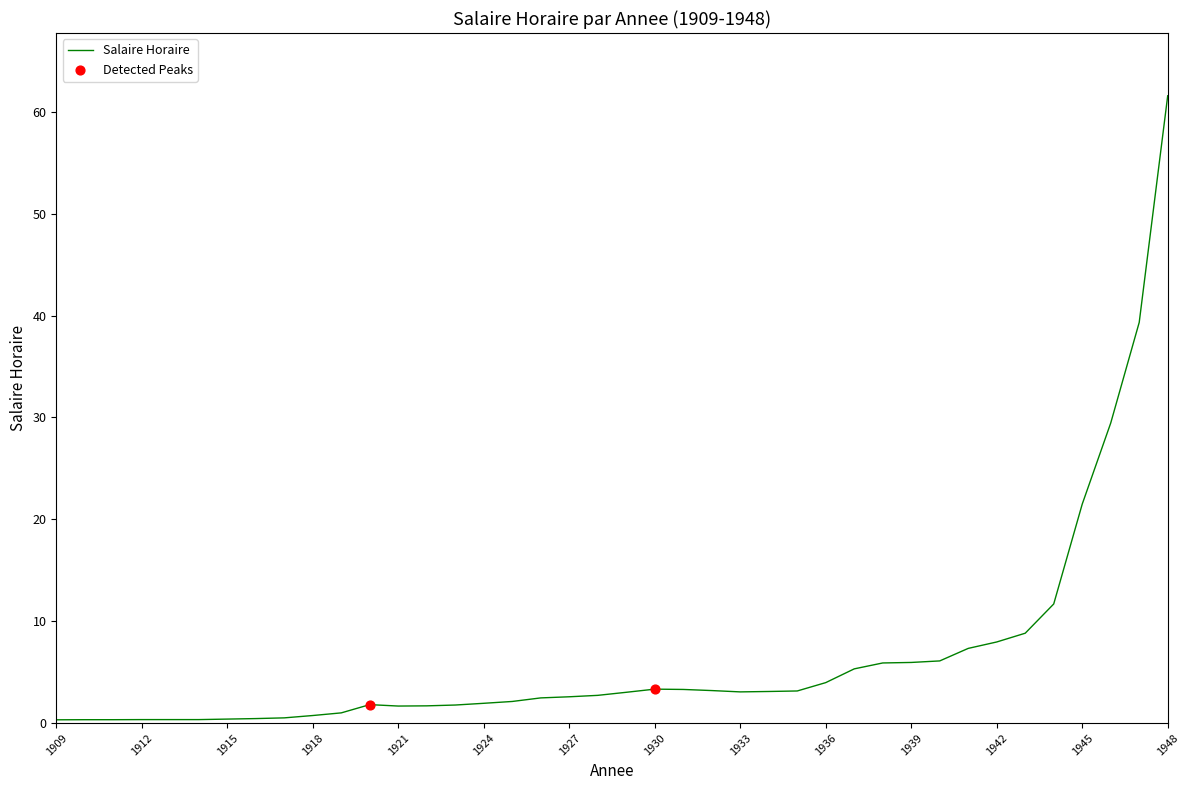

What is the greatest value displayed?

61.6